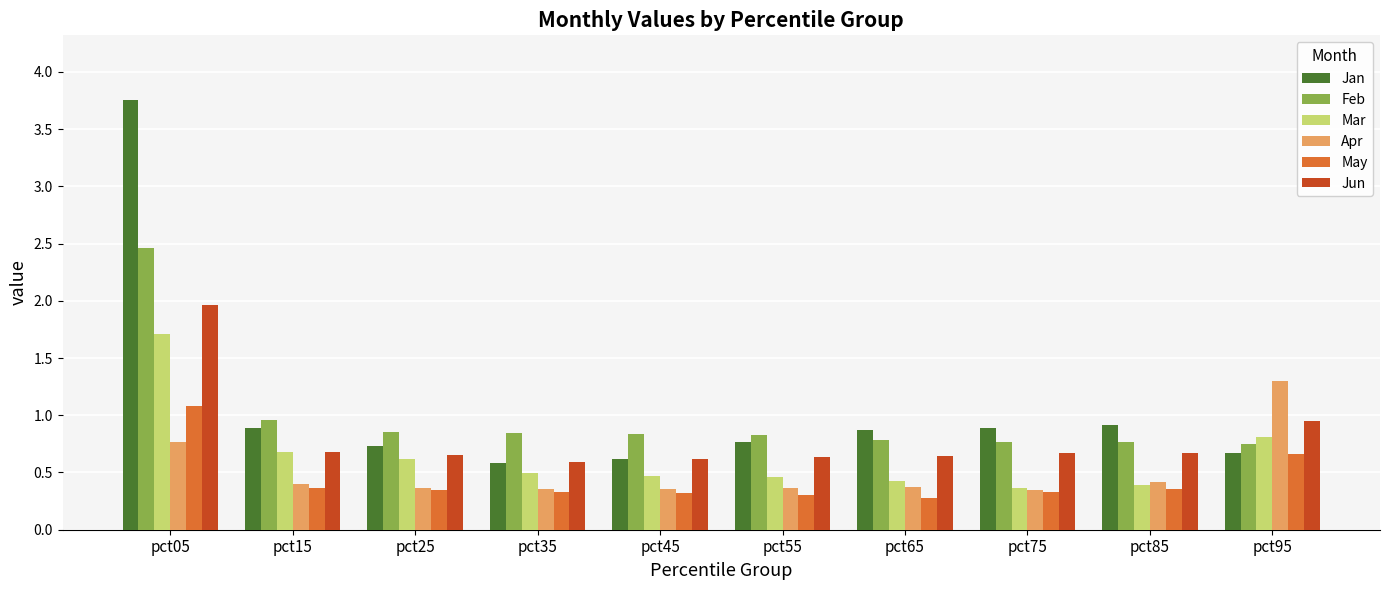

Which series has the largest range (max minus min)?

Jan